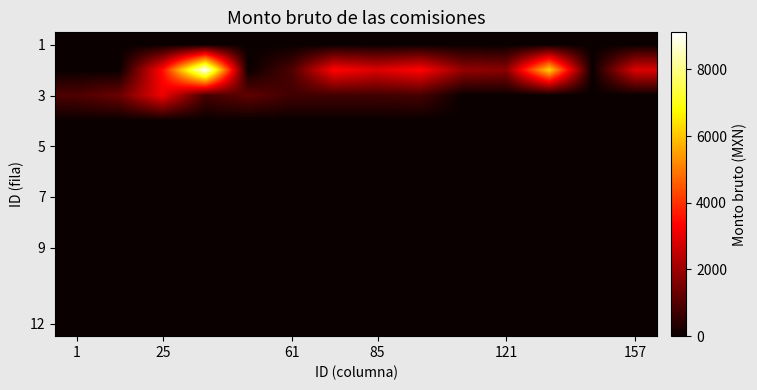

How many data points does each series have?

14